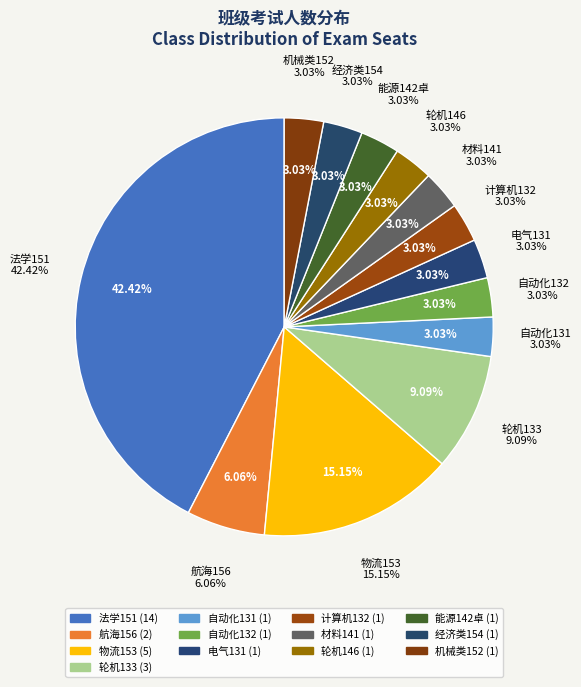

Is there any slice that represents more than half of the pie?

No